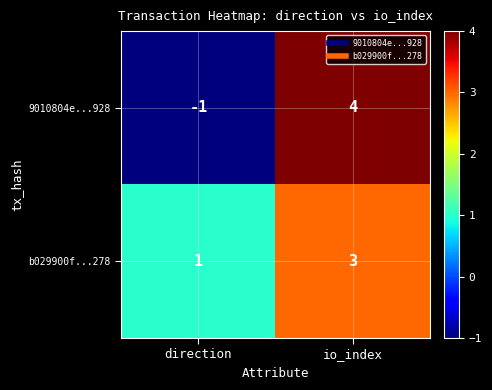

True or false: b029900f...278 has a value of 3 at io_index.

True